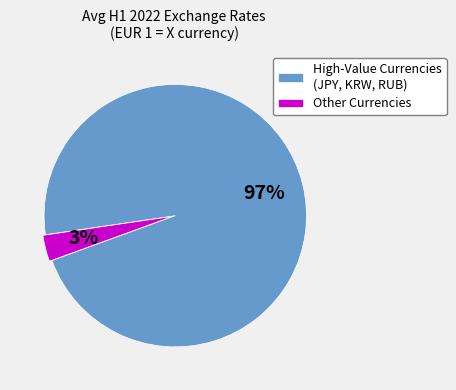

To the nearest percent, what is the average slice percentage?

50%